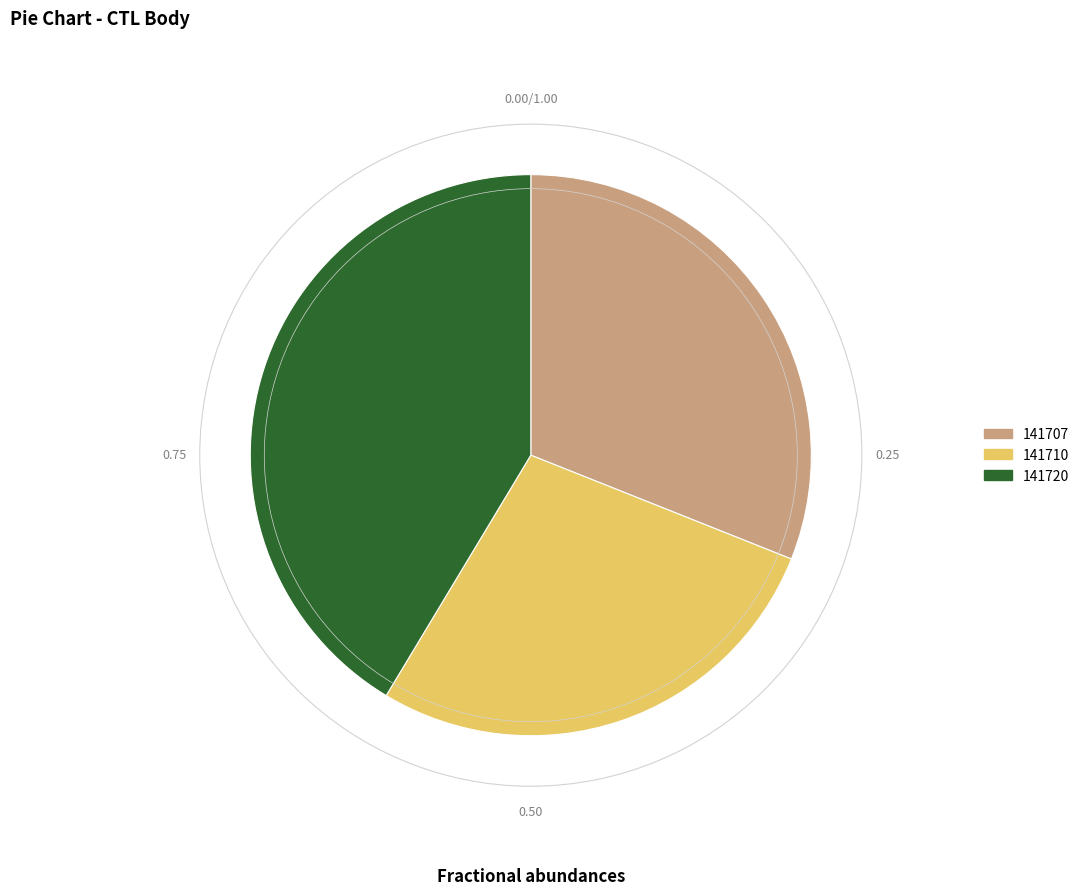

Is there any slice that represents more than half of the pie?

No